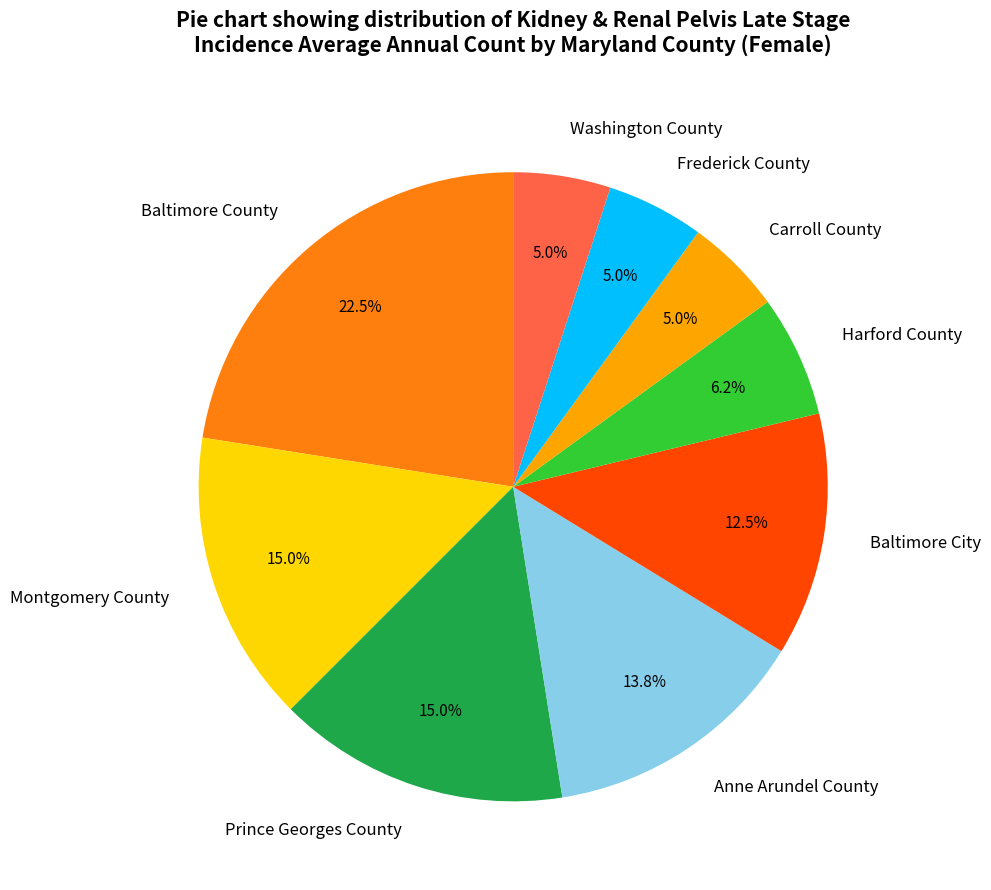

Count the number of slices in the pie.

9